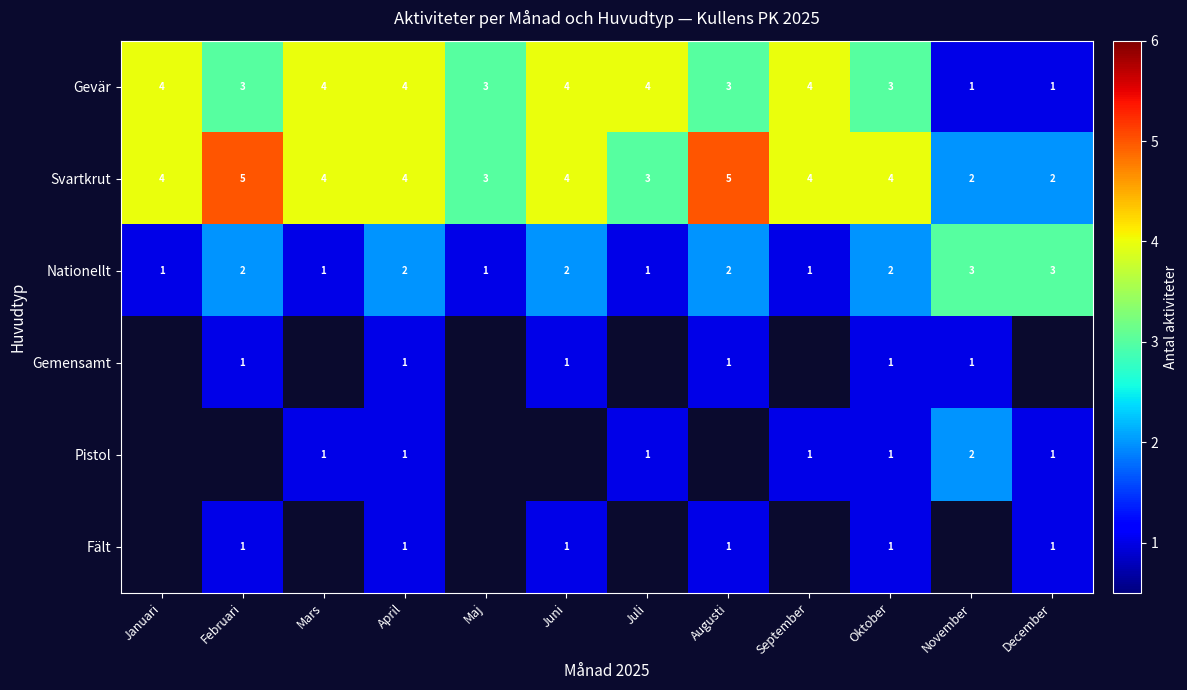

What is the total value across all series at December?

8